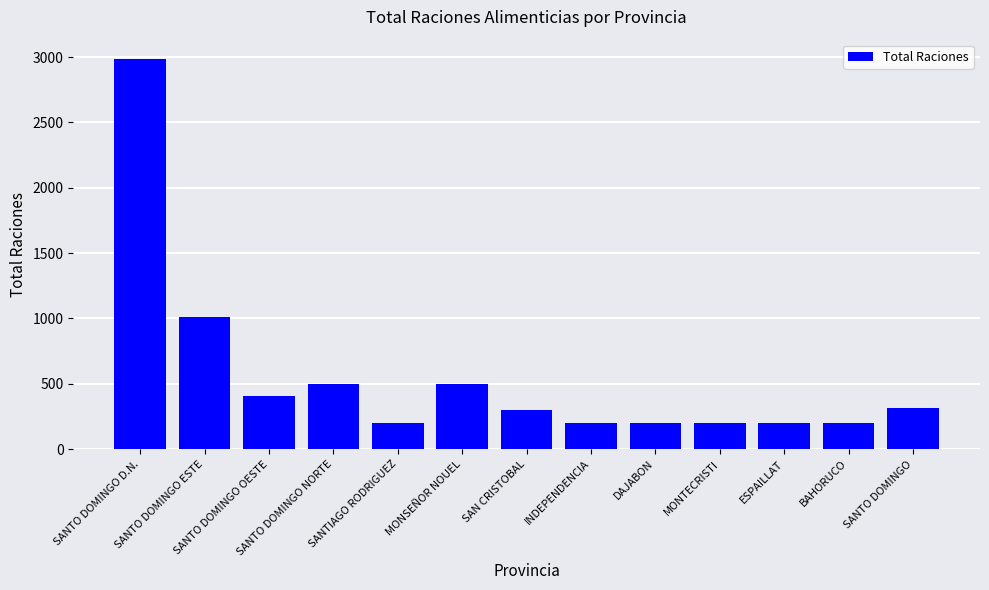

What is the smallest value displayed?

200